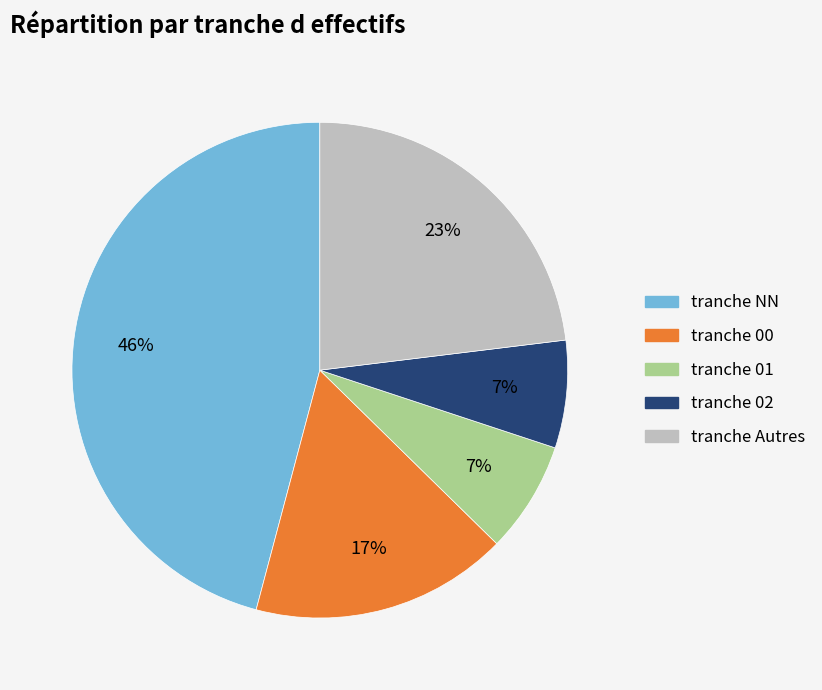

To the nearest percent, what is the difference between the largest and smallest slice percentages?

39%